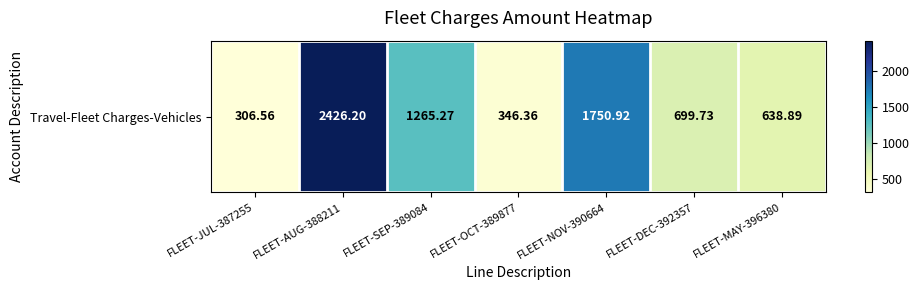

Which label corresponds to the largest value in the chart?

FLEET-AUG-388211